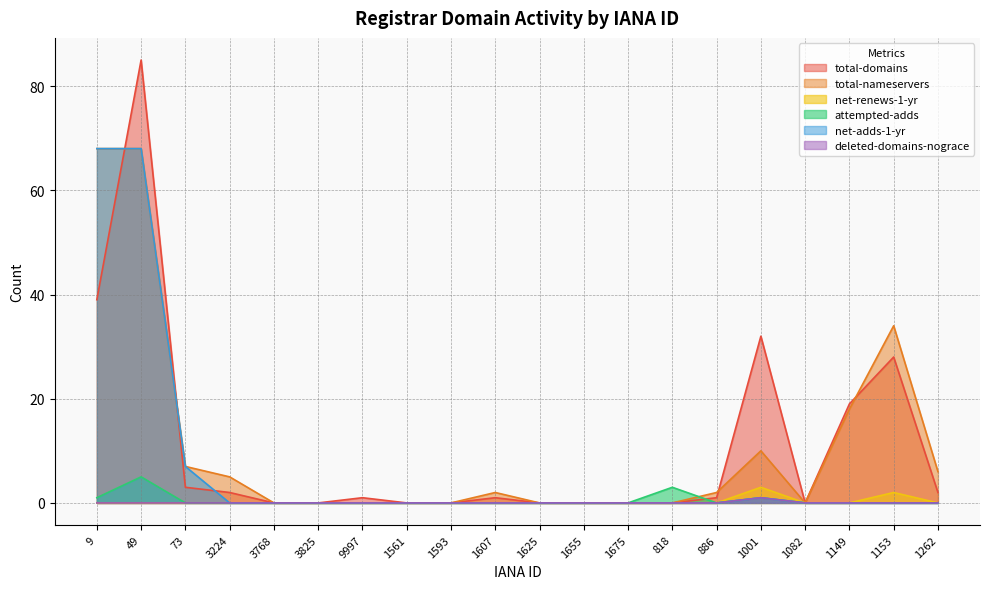

Which series has the largest total across all categories?

total-nameservers